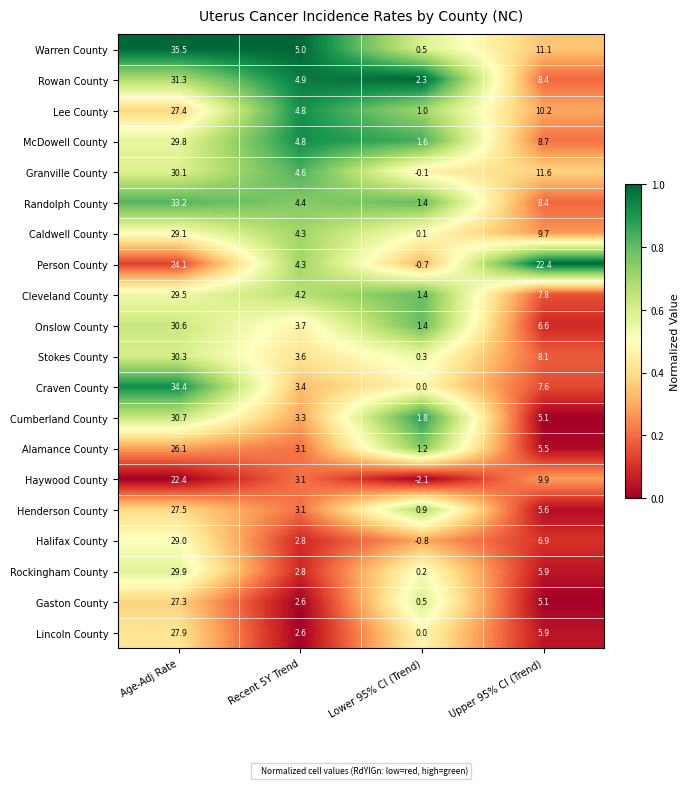

What is the total value across all series at Lower 95% CI (Trend)?

10.9